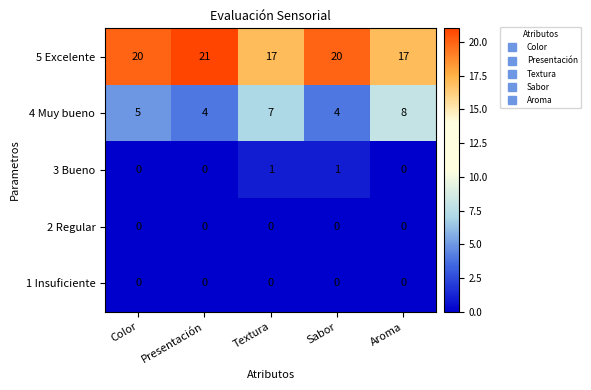

Read the 5 Excelente value at Presentación.

21